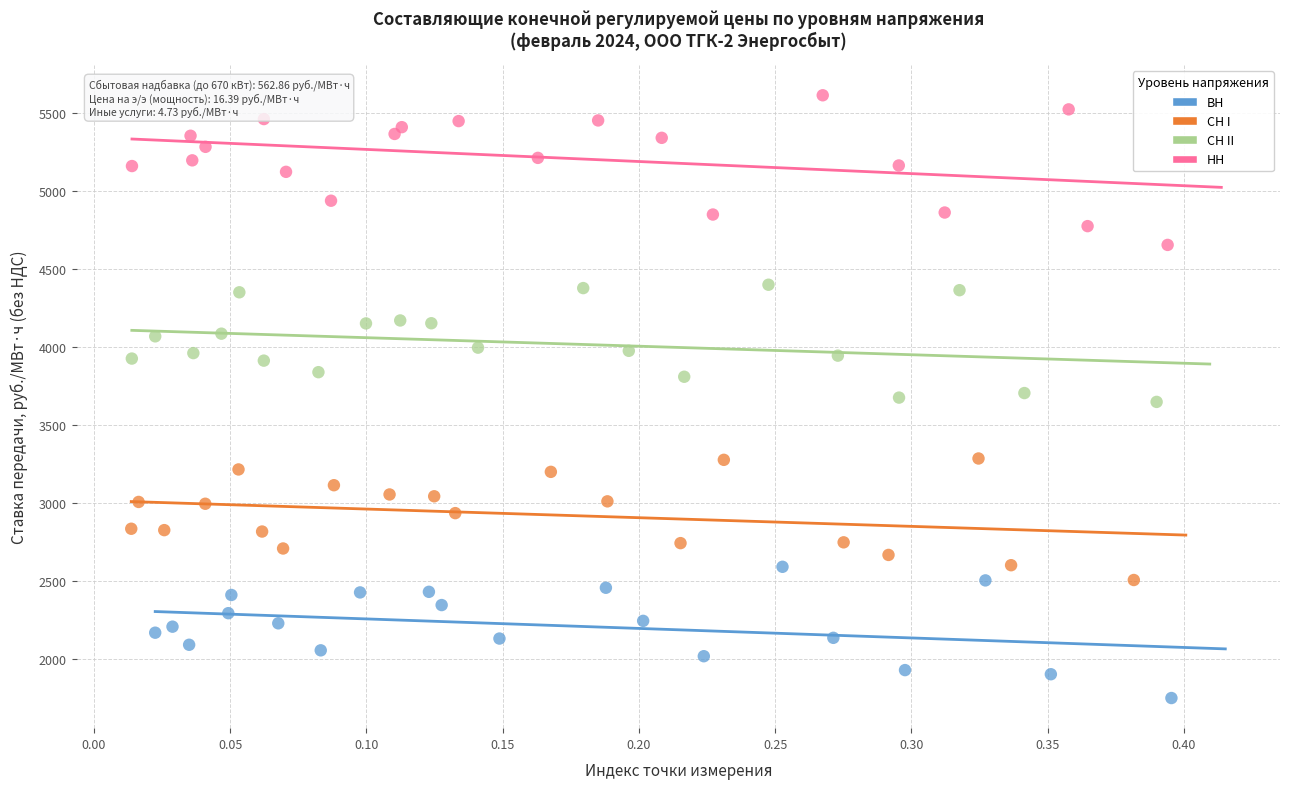

What are all the series names shown in the legend?

ВН, СН I, СН II, НН